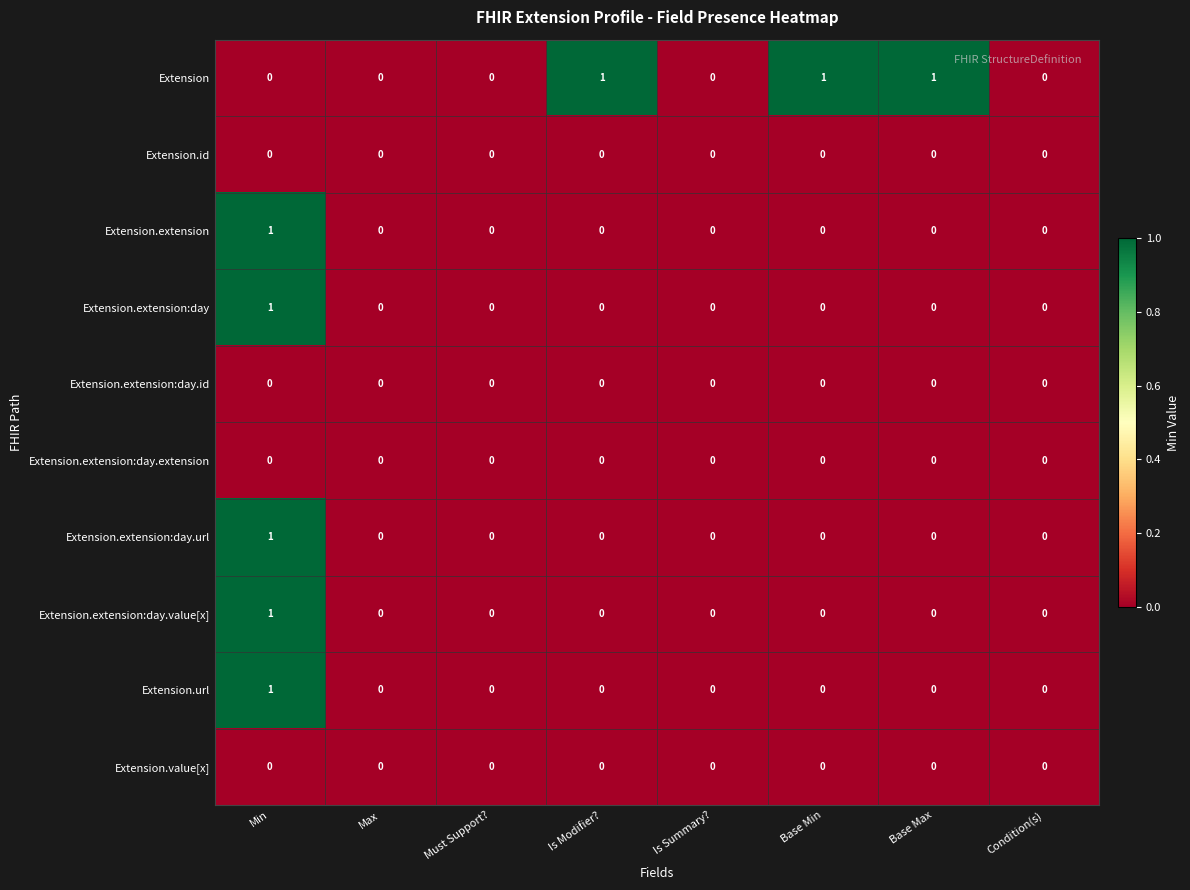

The value of Extension.extension:day.value[x] at Min is 1. True or false?

True